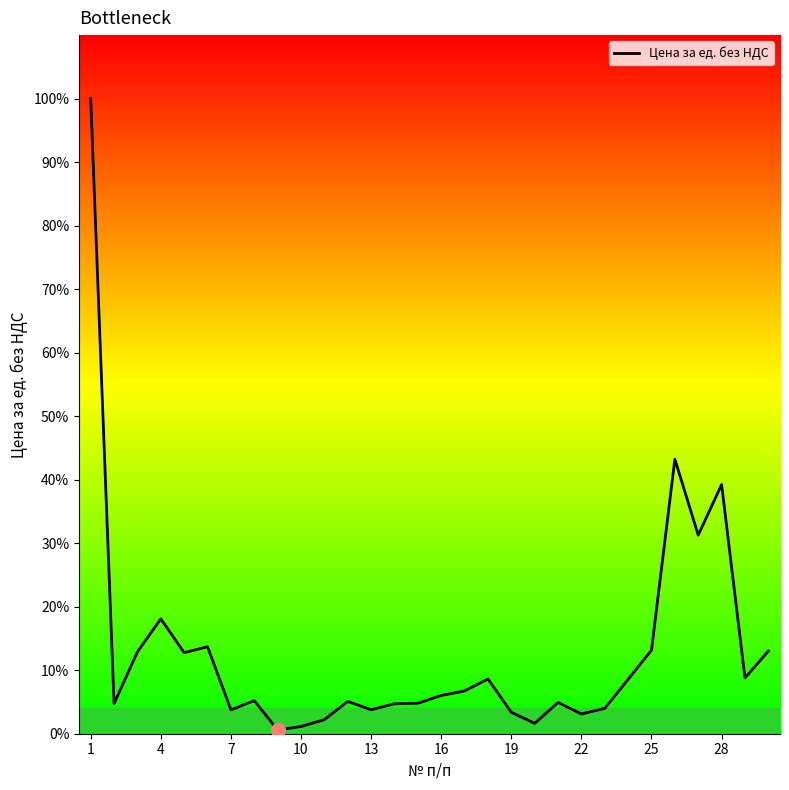

At which category does the chart reach its peak across all series?

1